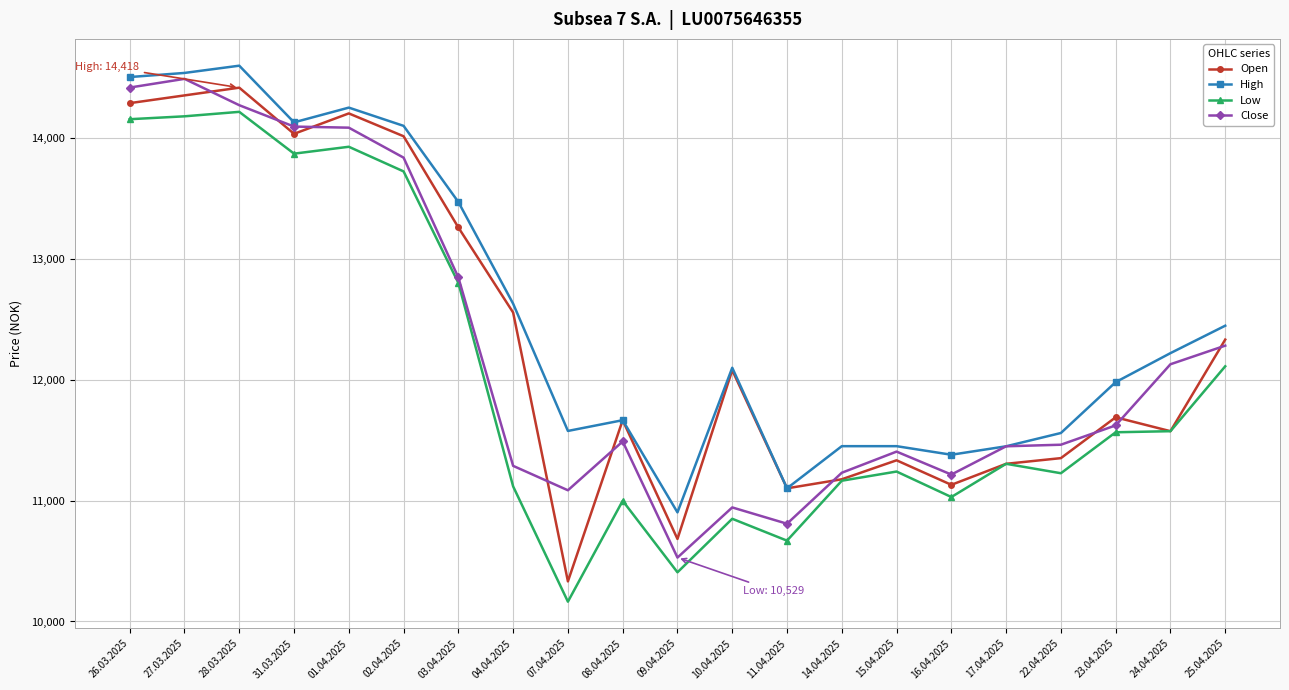

At which category does Open reach its first local valley?

31.03.2025